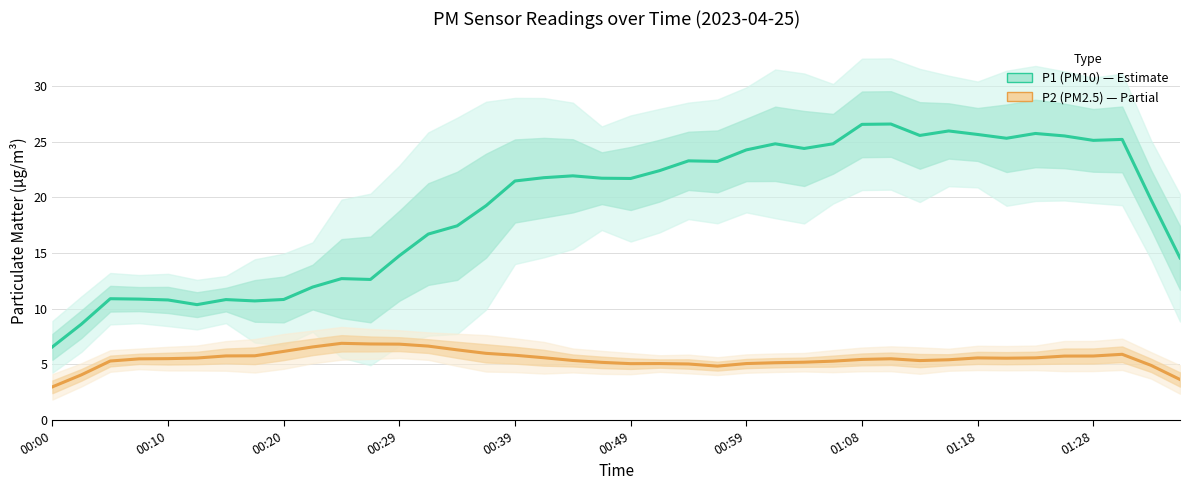

Between 30 and 34, which series saw the biggest shift?

P2 (PM2.5)